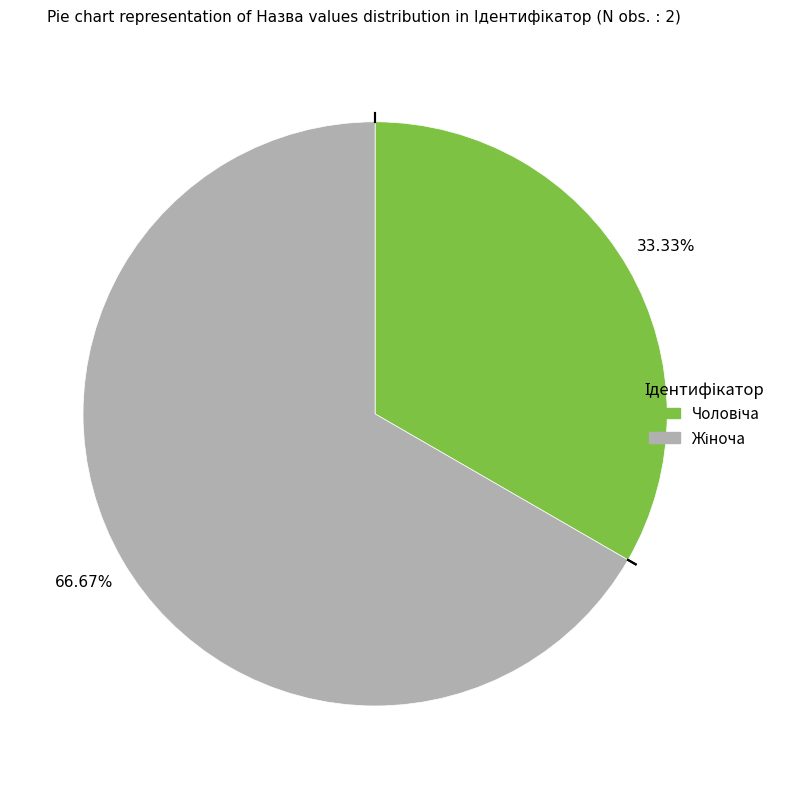

Is Жіноча the majority of the pie?

Yes